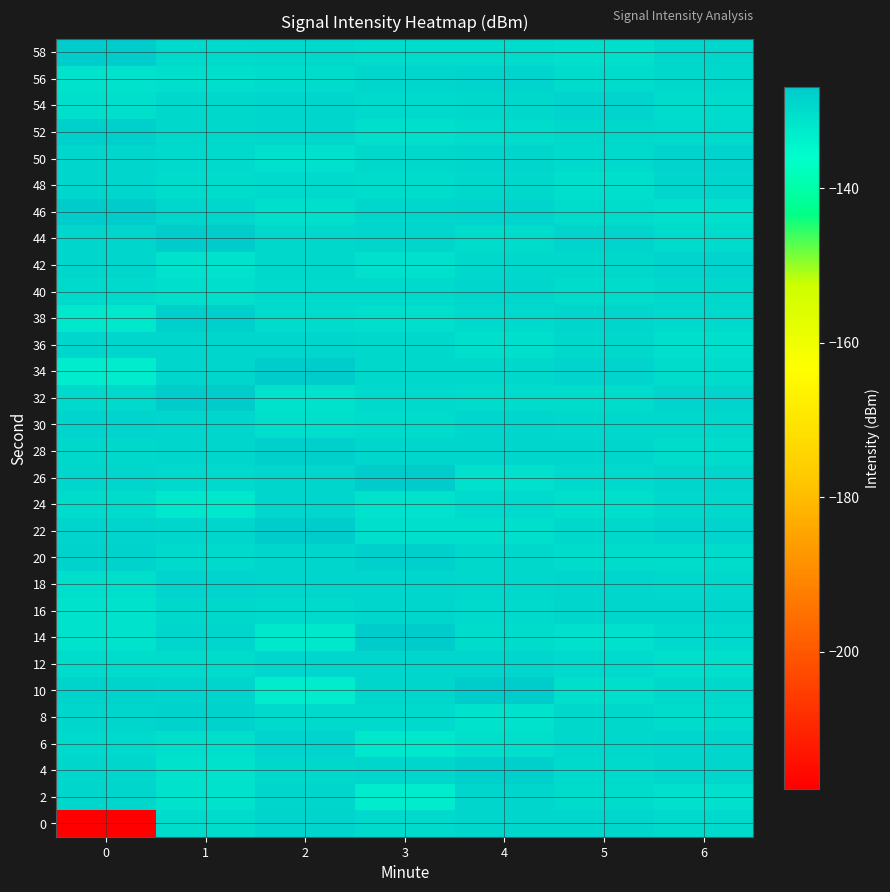

Which series has the widest spread of values?

row_0